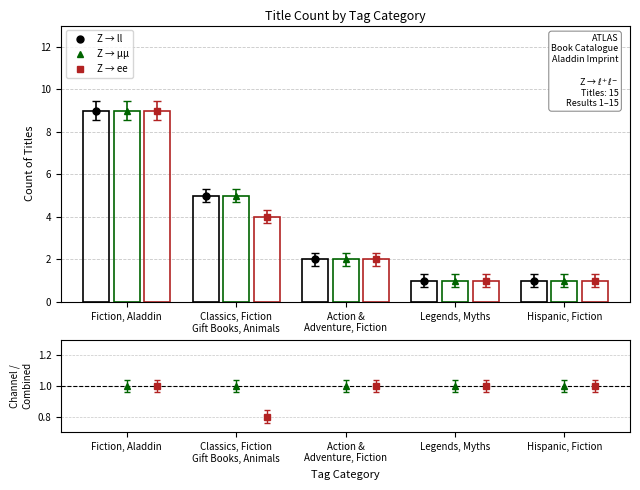

True or false: Z → μμ has a value of 9 at Fiction, Aladdin.

True